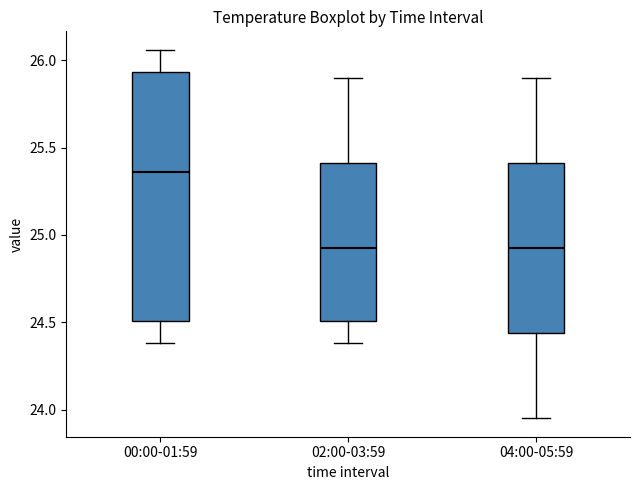

Where does the upper whisker of the box for 02:00-03:59 end on the y-axis? The values are not printed on the chart, so give them approximately, as read against the axis.

25.90